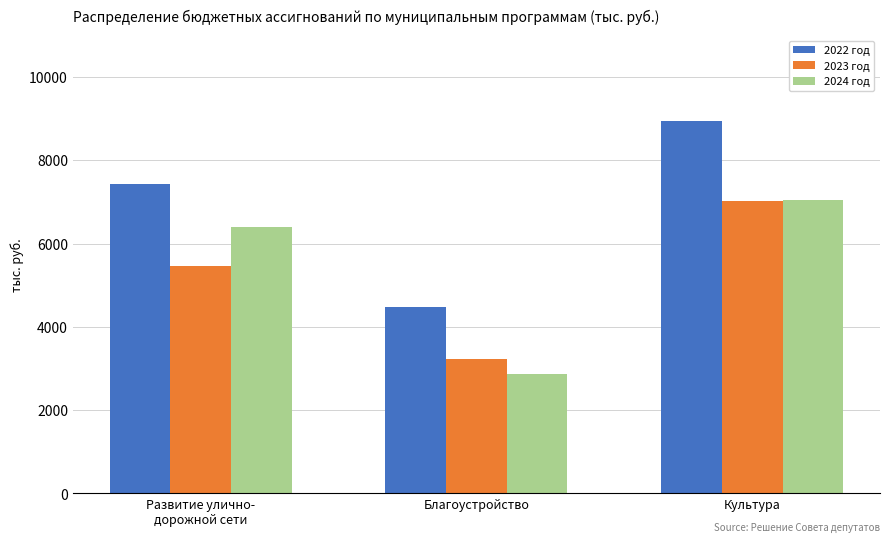

At which label does 2022 год first exceed 7419?

Развитие улично-
дорожной сети